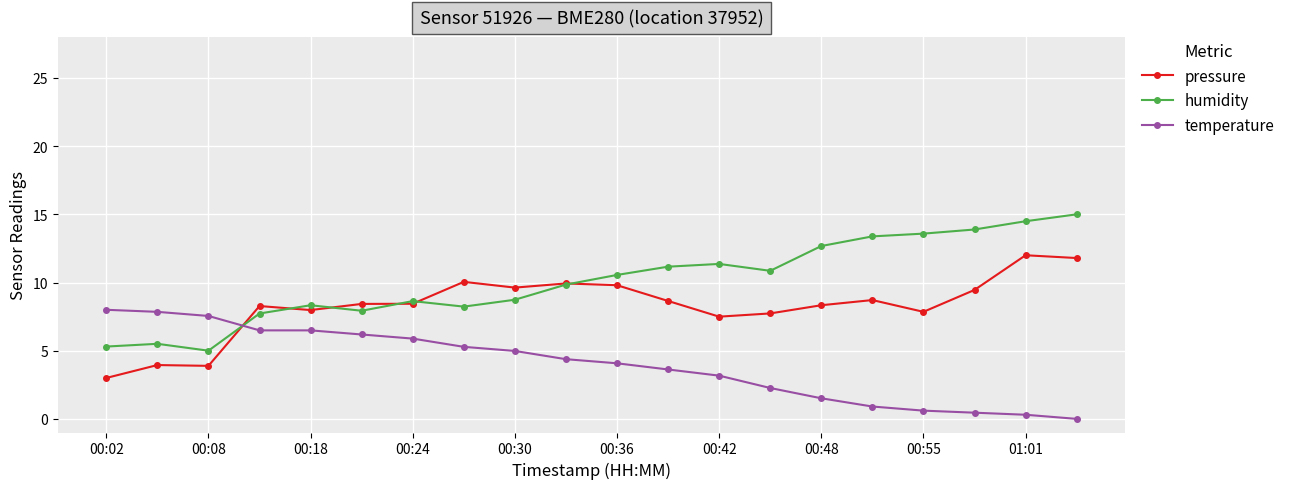

Does the chart display data point markers on the line(s)?

Yes